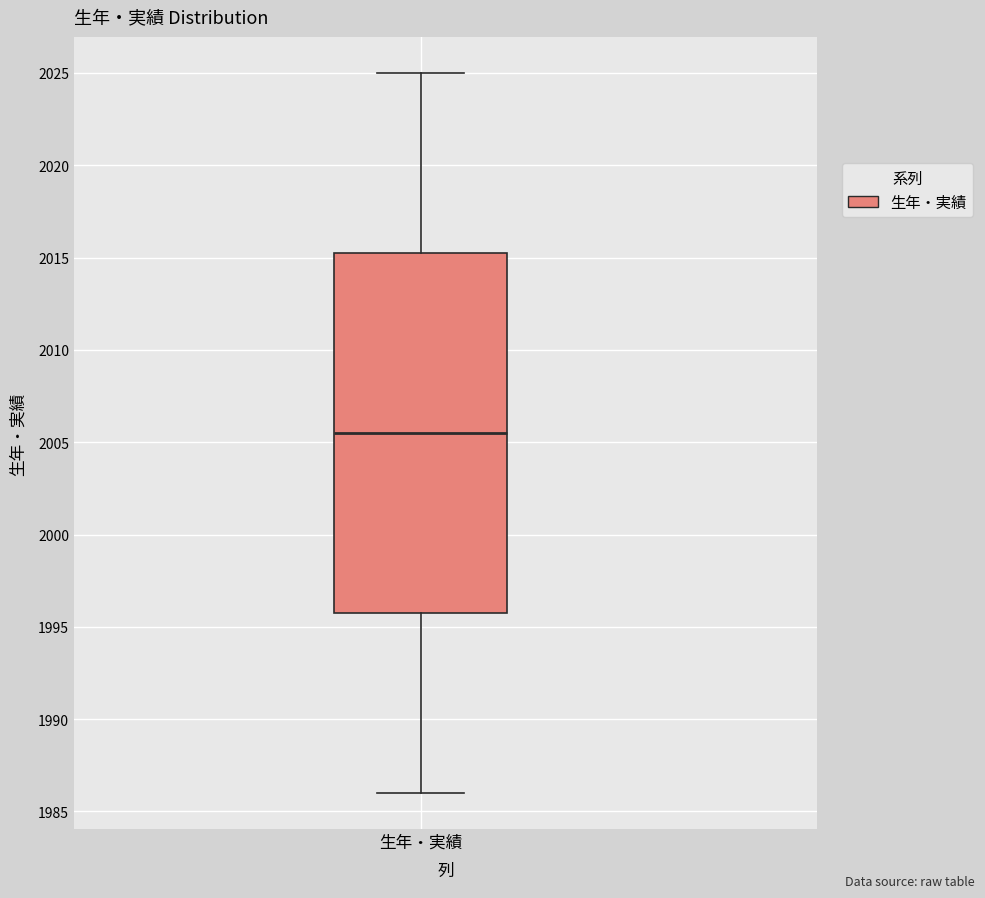

Transcribe this box plot: give where the median line is, the range the box spans, and where the two whiskers end, as read against the y-axis. The values are not printed on the chart, so give them approximately, as read against the axis.

median 2005.5, box 1996.0 to 2015.5, whiskers 1986.0 to 2025.0